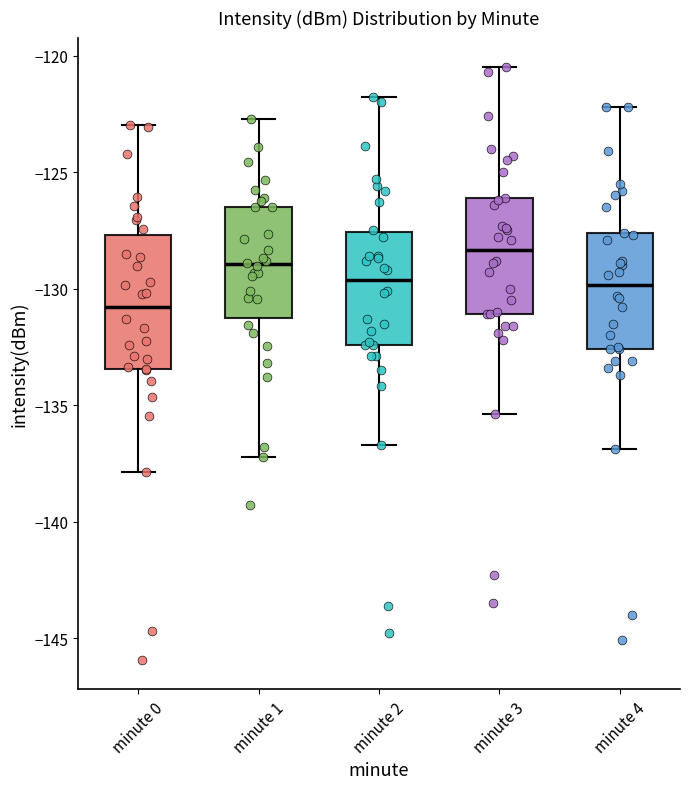

Reading left to right, read every box against the y-axis: the position of its median line, the range the box covers, and the ends of its whiskers. The values are not printed on the chart, so give them approximately, as read against the axis.

minute 0: median -131.0, box -133.5 to -127.5, whiskers -138.0 to -123.0
minute 1: median -129.0, box -131.5 to -126.5, whiskers -137.0 to -122.5
minute 2: median -129.5, box -132.5 to -127.5, whiskers -136.5 to -122.0
minute 3: median -128.5, box -131.0 to -126.0, whiskers -135.5 to -120.5
minute 4: median -130.0, box -132.5 to -127.5, whiskers -137.0 to -122.0